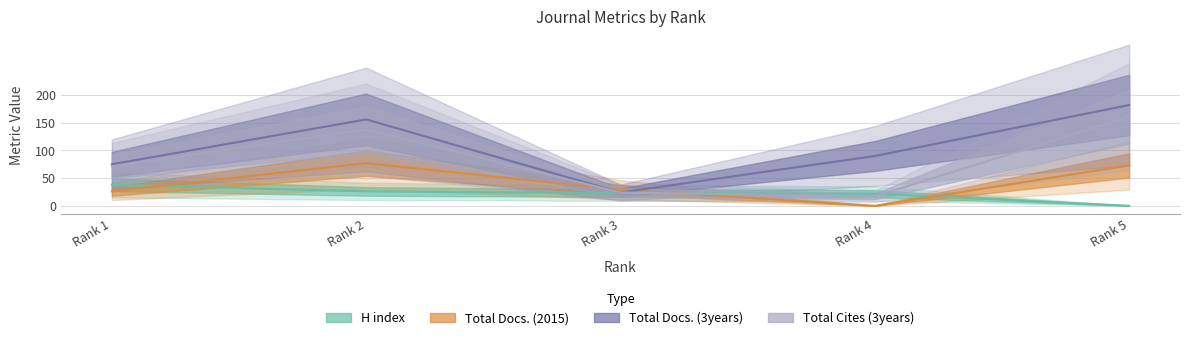

What is the total value across all series at Rank 1?

210